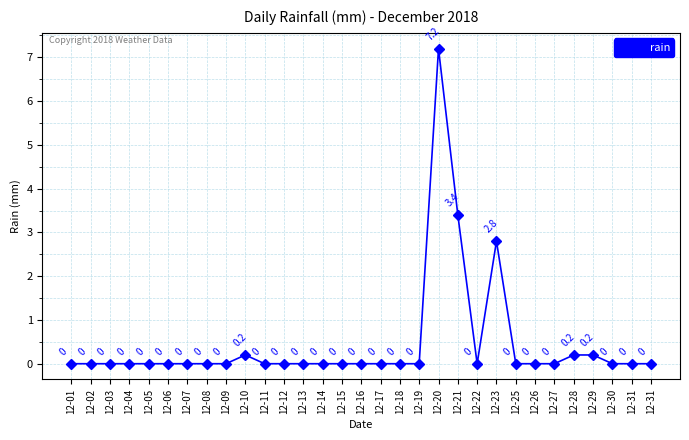

At which category does the chart reach its minimum across all series?

12-01